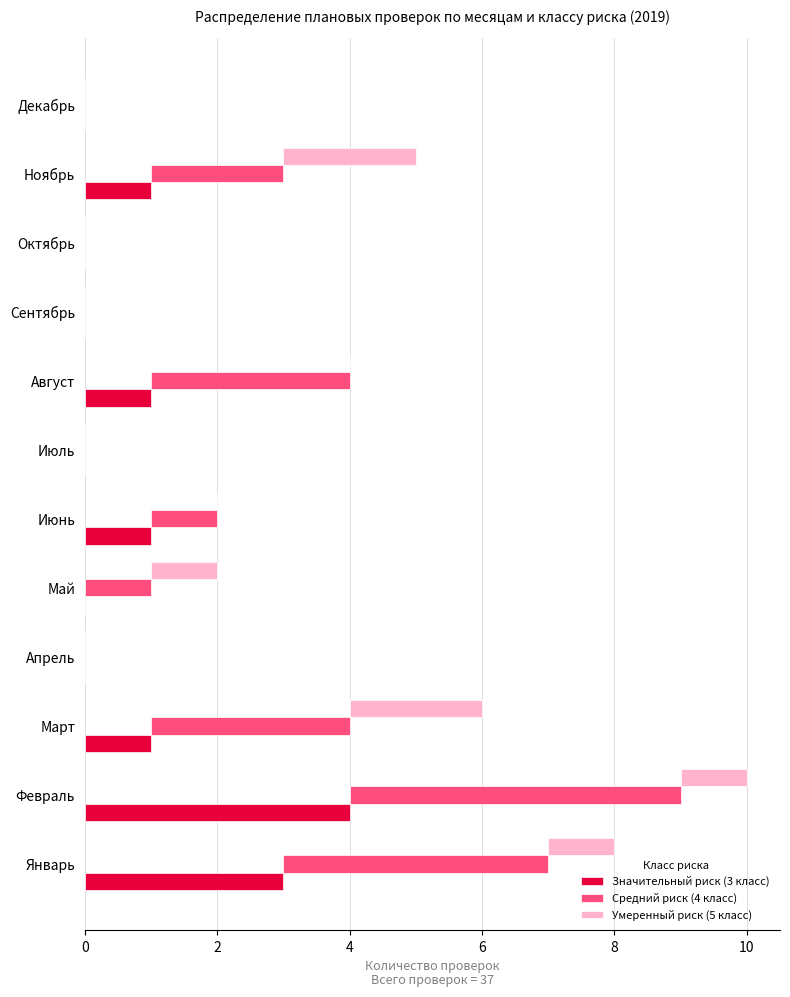

Which series changed the most between Август and Декабрь?

Средний риск (4 класс)